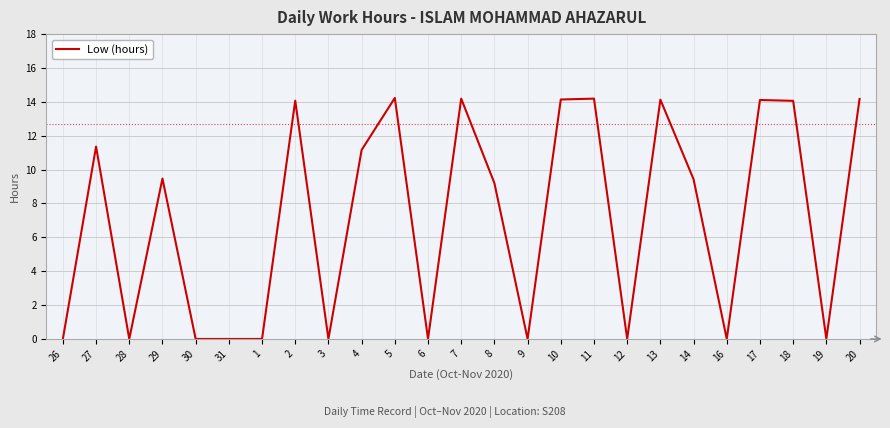

Where does the data first go above 9?

27